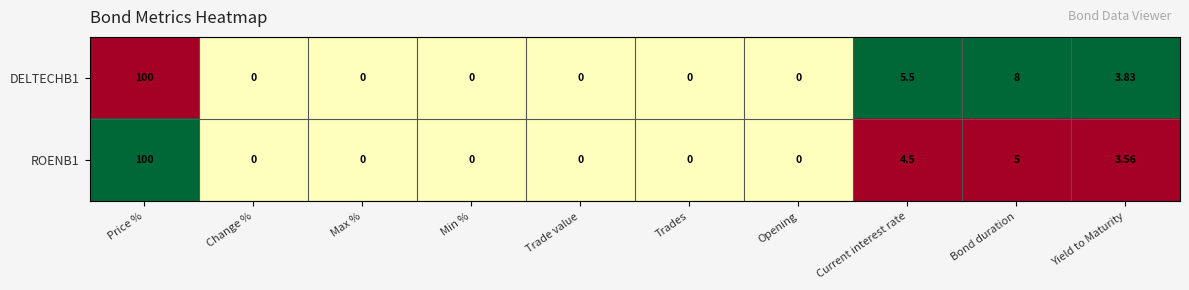

Where is ROENB1 nearest to the value 50?

Bond duration